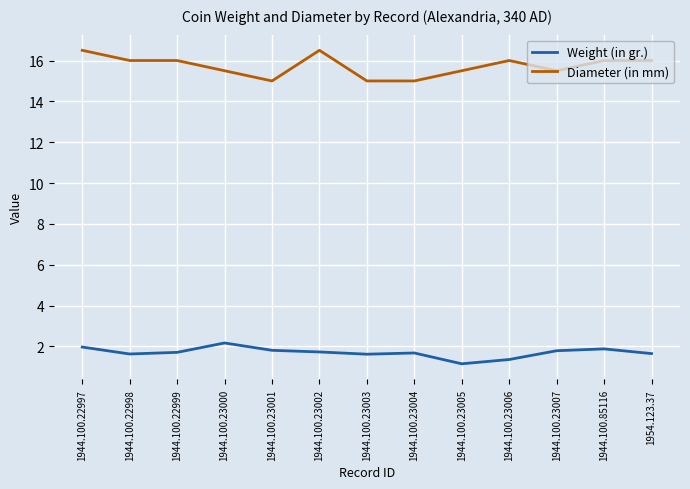

Which series has the widest spread of values?

Diameter (in mm)